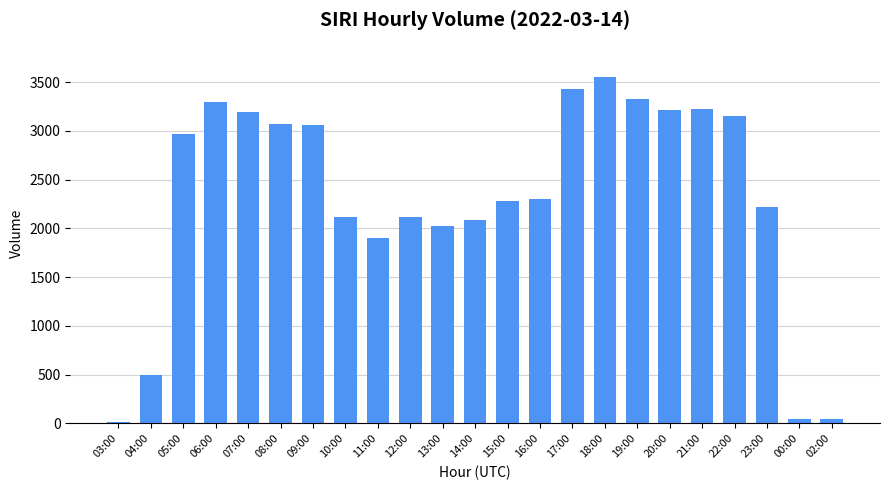

Is it true that the value at 15:00 is 2280?

True